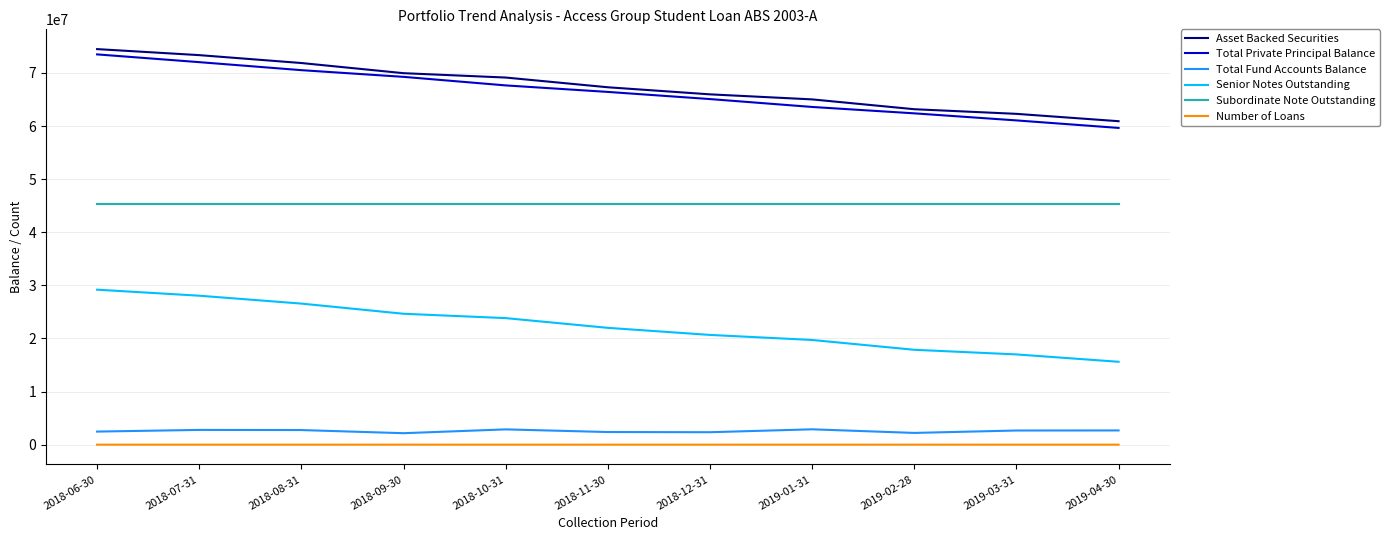

True or false: Subordinate Note Outstanding and Total Fund Accounts Balance intersect in this chart.

False